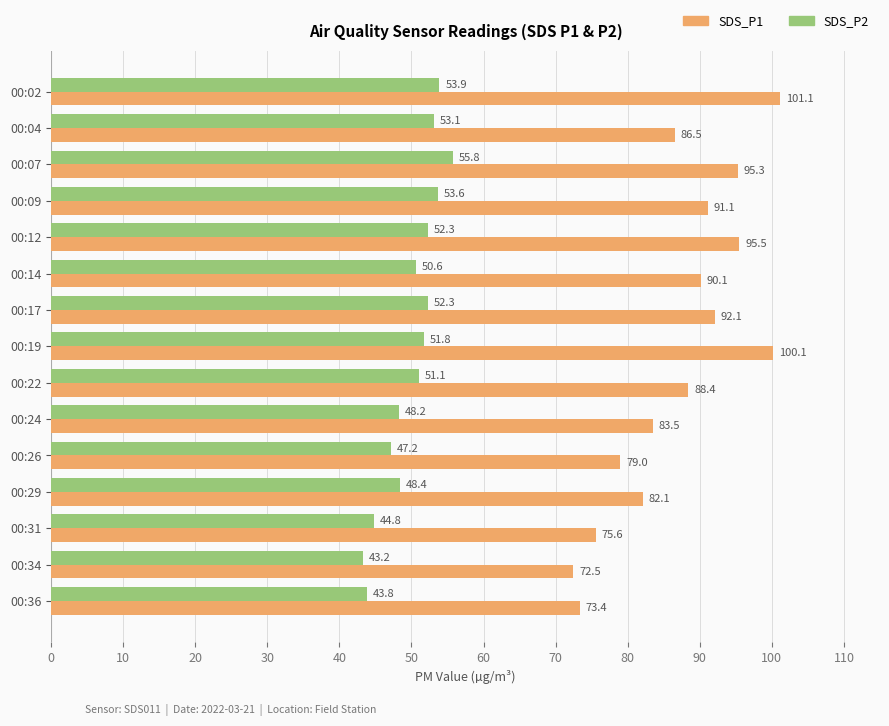

List the series in order of their overall mean, highest first.

SDS_P1, SDS_P2